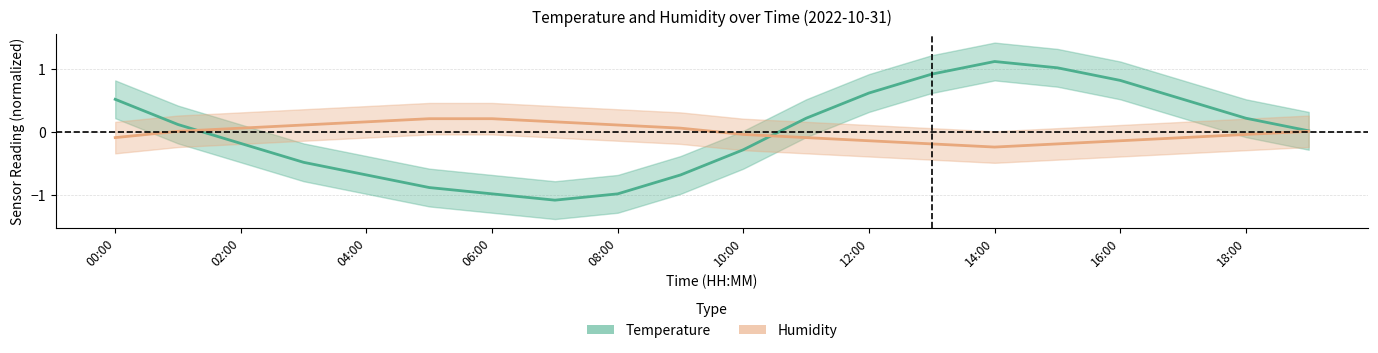

The value of temperature (center) at 08:00 is -1.5. True or false?

False